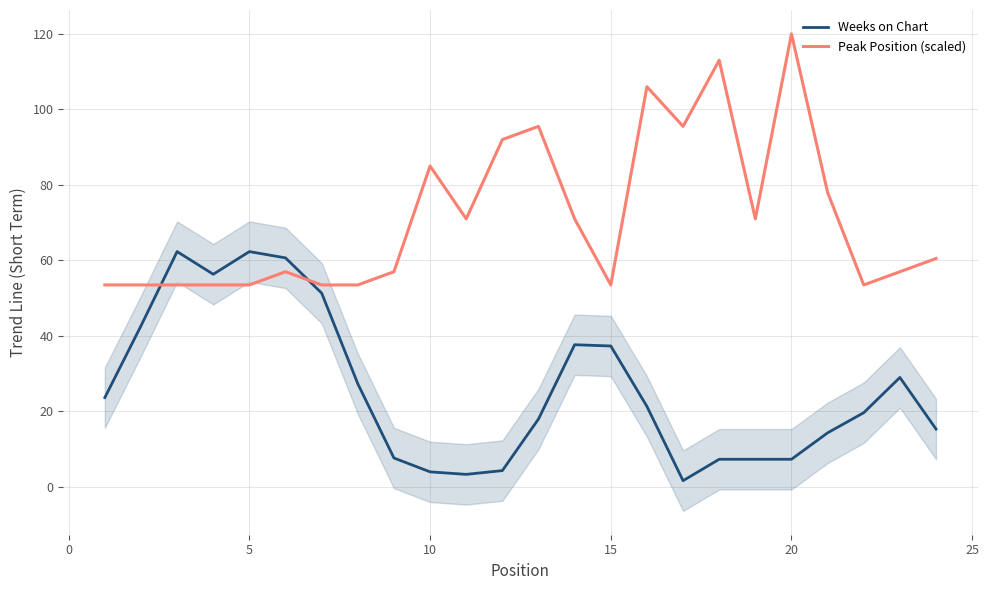

True or false: Weeks on Chart has a value of 4.0 at 10.

True